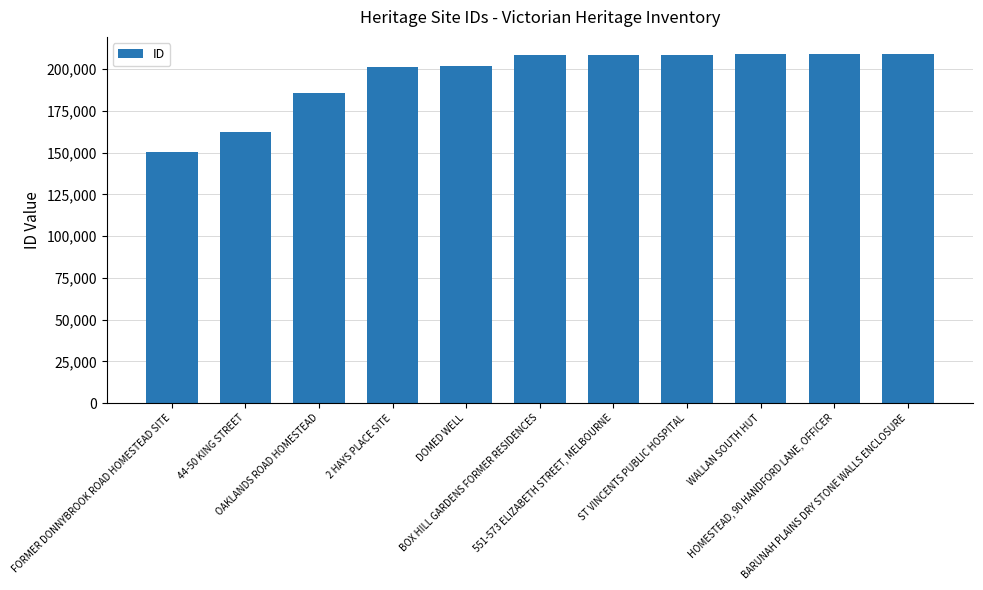

Between HOMESTEAD, 90 HANDFORD LANE, OFFICER and 2 HAYS PLACE SITE, which is larger?

HOMESTEAD, 90 HANDFORD LANE, OFFICER